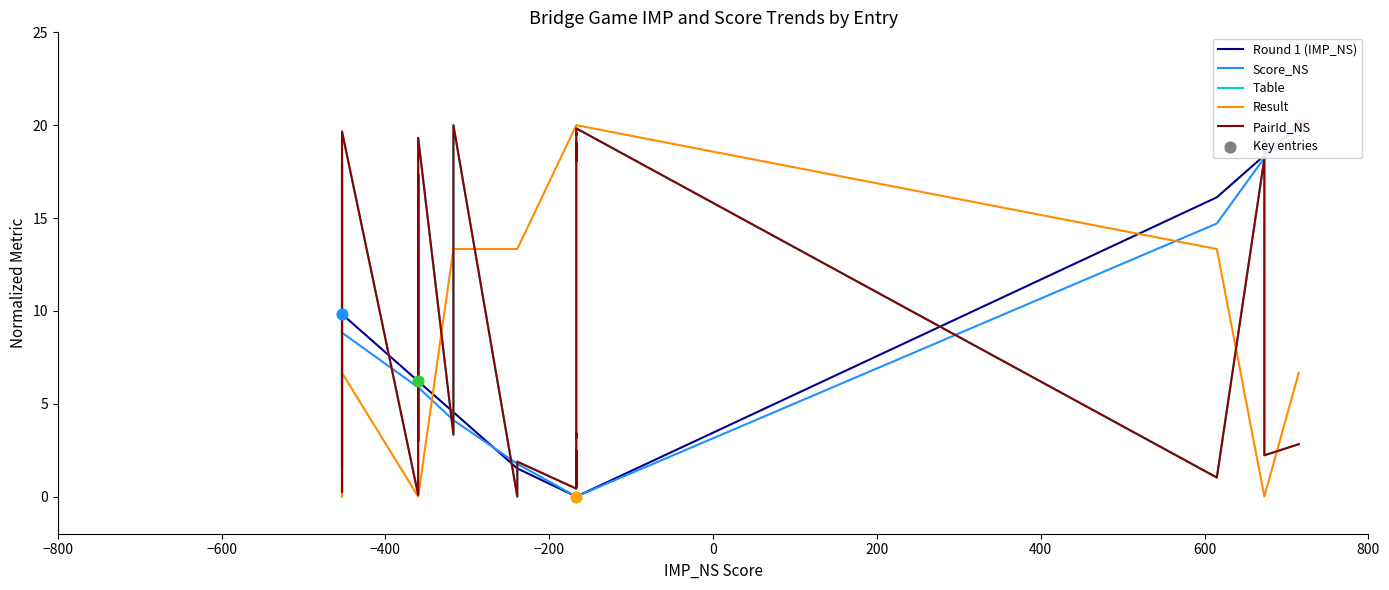

What are all the series names shown in the legend?

Round 1 (IMP_NS), Score_NS, Table, Result, PairId_NS